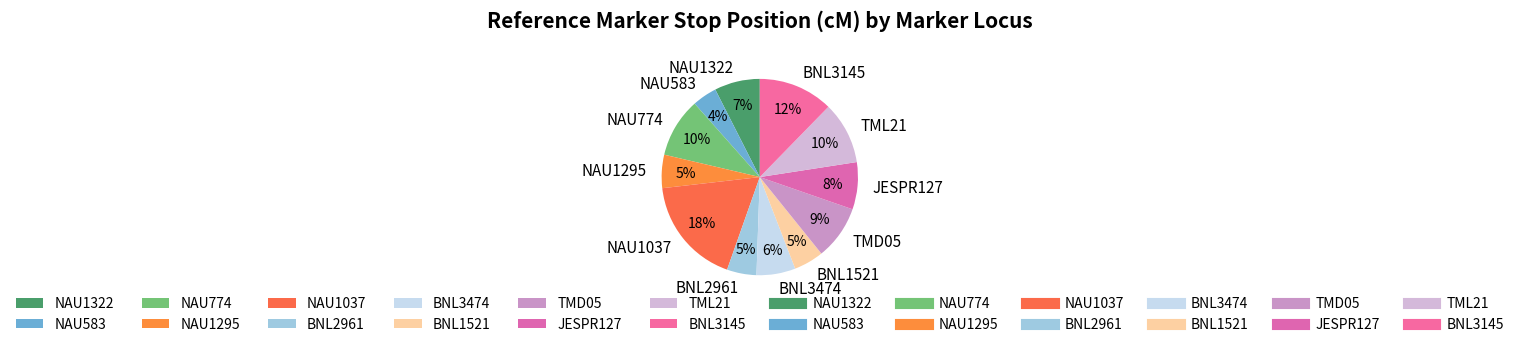

Which has a higher value, JESPR127 or NAU1037?

NAU1037